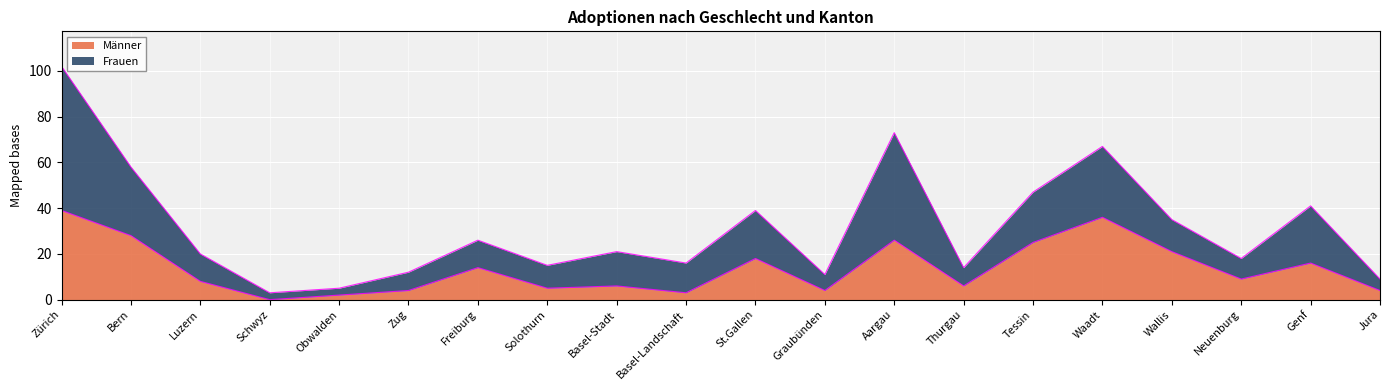

What is the ratio of the value at Neuenburg to the value at Obwalden?

4.5